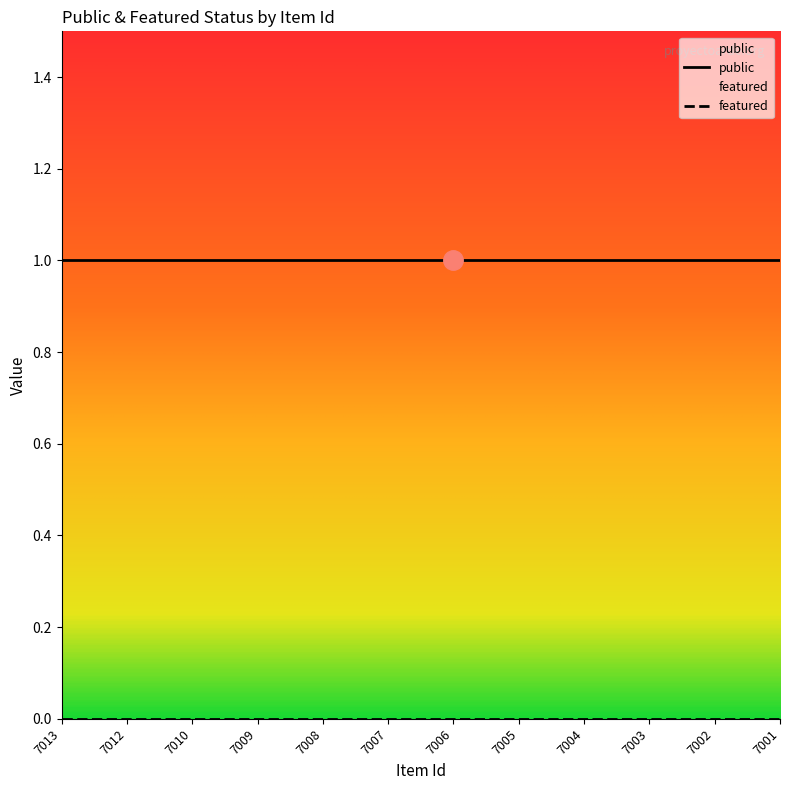

Rank the series by their average value, from highest to lowest.

public, featured